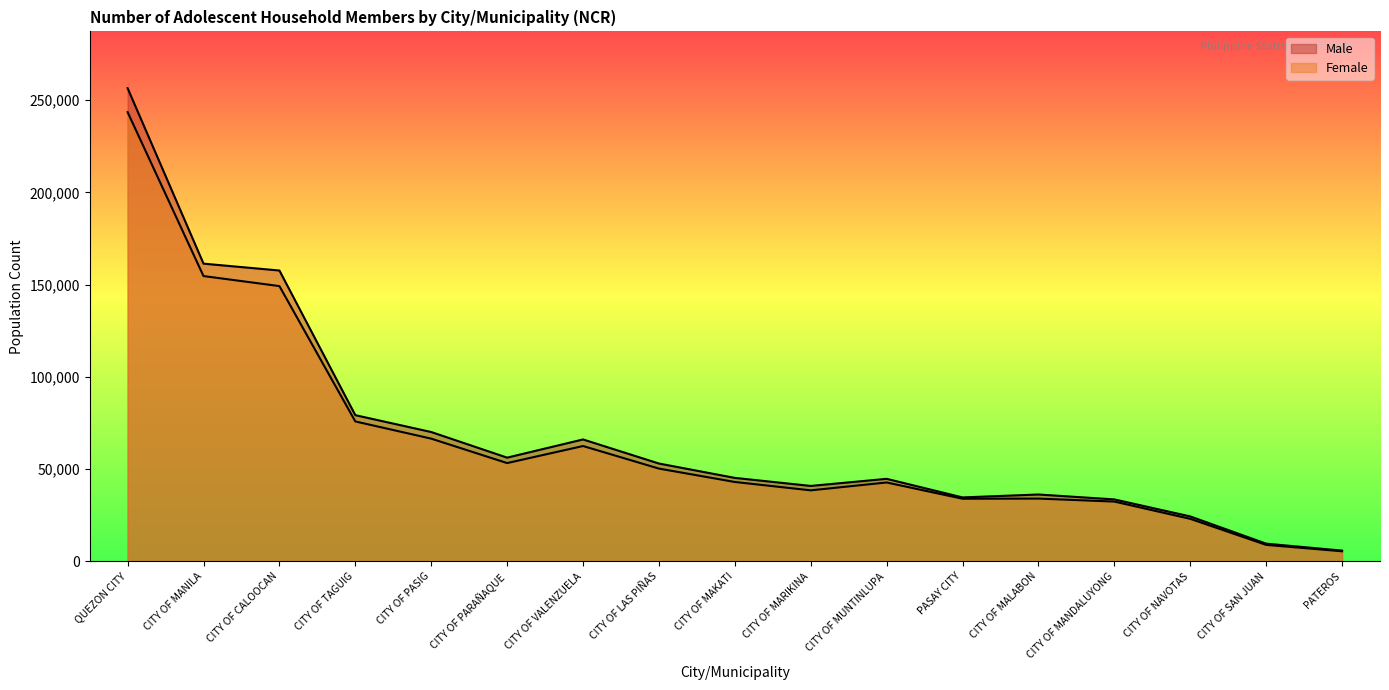

Reading left to right, transcribe all the data shown in this chart.

Male: 256448	161351	157630	79234	70097	56213	66072	53020	45238	40880	44729	34654	36236	33571	24352	9597	5826
Female: 243463	154620	149188	75835	66510	53266	62510	50281	43023	38490	42753	33941	34018	32403	23048	8930	5457